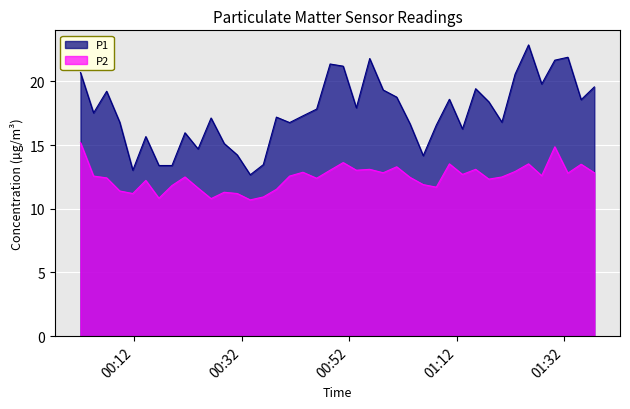

True or false: P2 and P1 cross at least once.

False